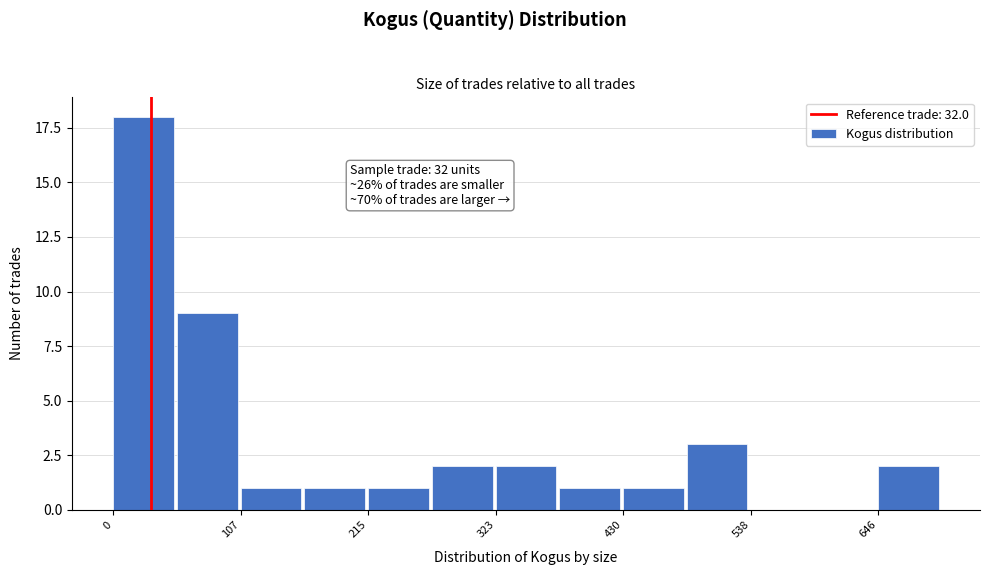

Around what value on the x-axis is the tallest bar? Give the approximate position of its centre, as read against the axis.

20